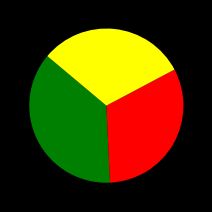

Is there a majority slice in this chart?

No